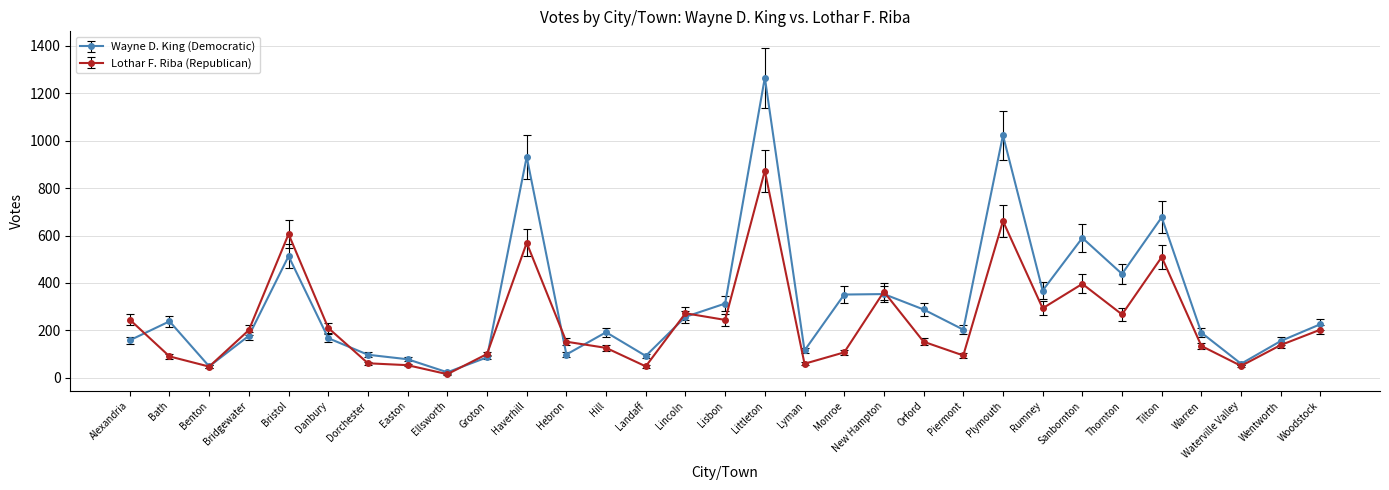

How many categories are shown in the chart?

31